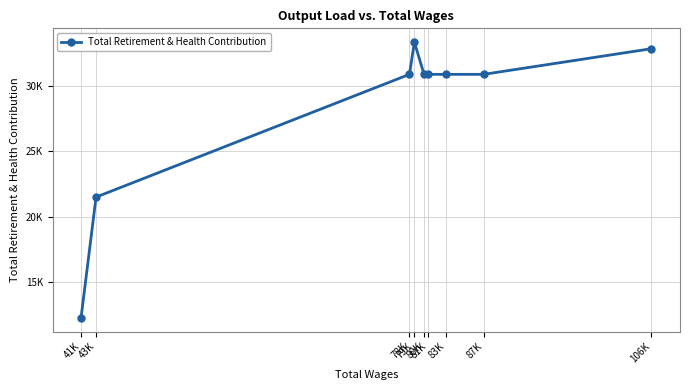

Does the chart have visible grid lines?

Yes